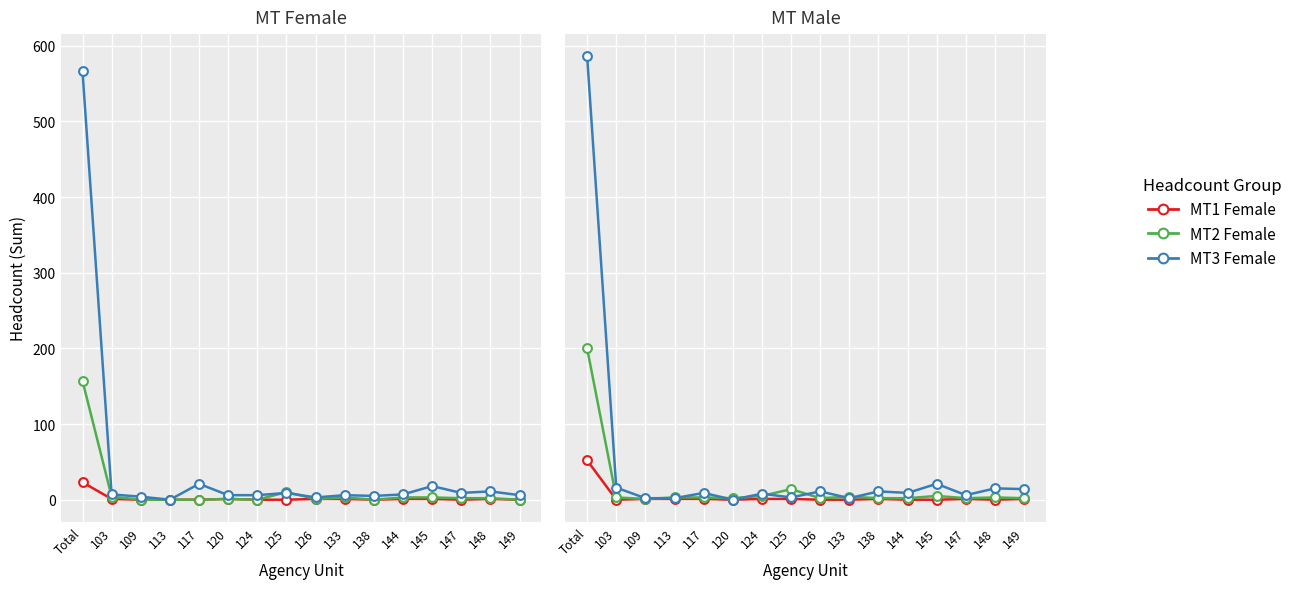

Which series has the widest spread of Y values?

MT3 Male